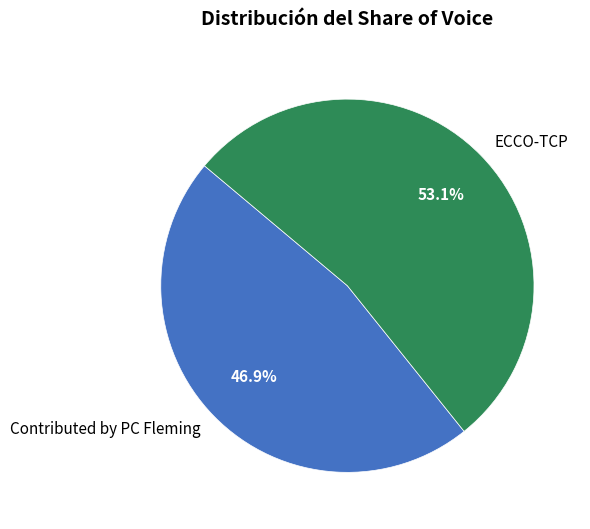

Count the number of slices in the pie.

2